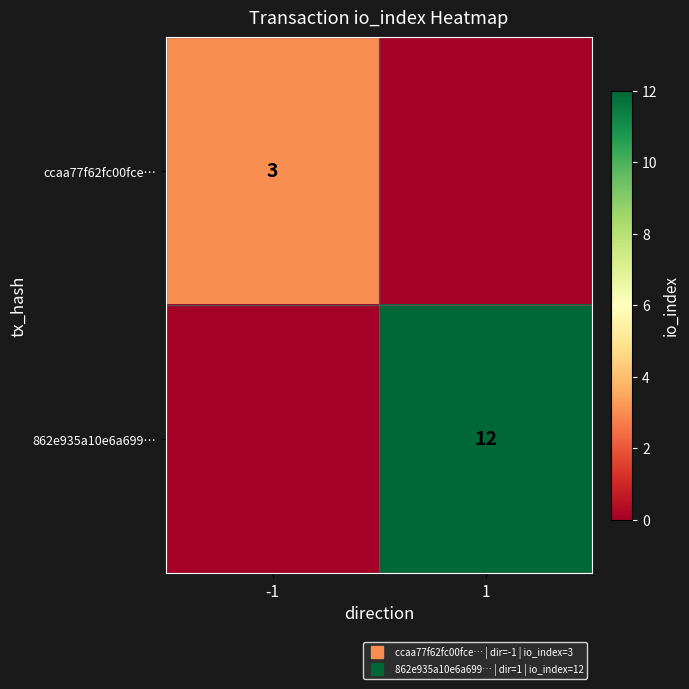

Which category has the lowest value across all series?

1